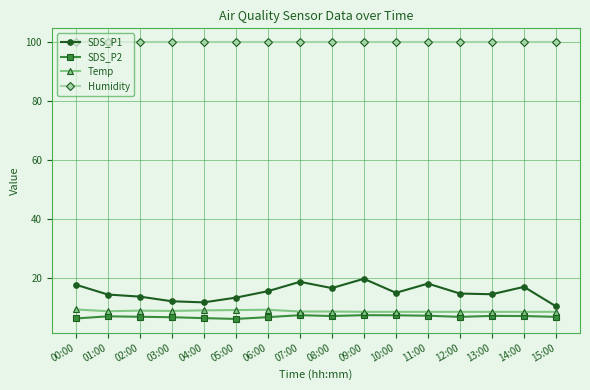

True or false: Temp and SDS_P2 cross at least once.

False